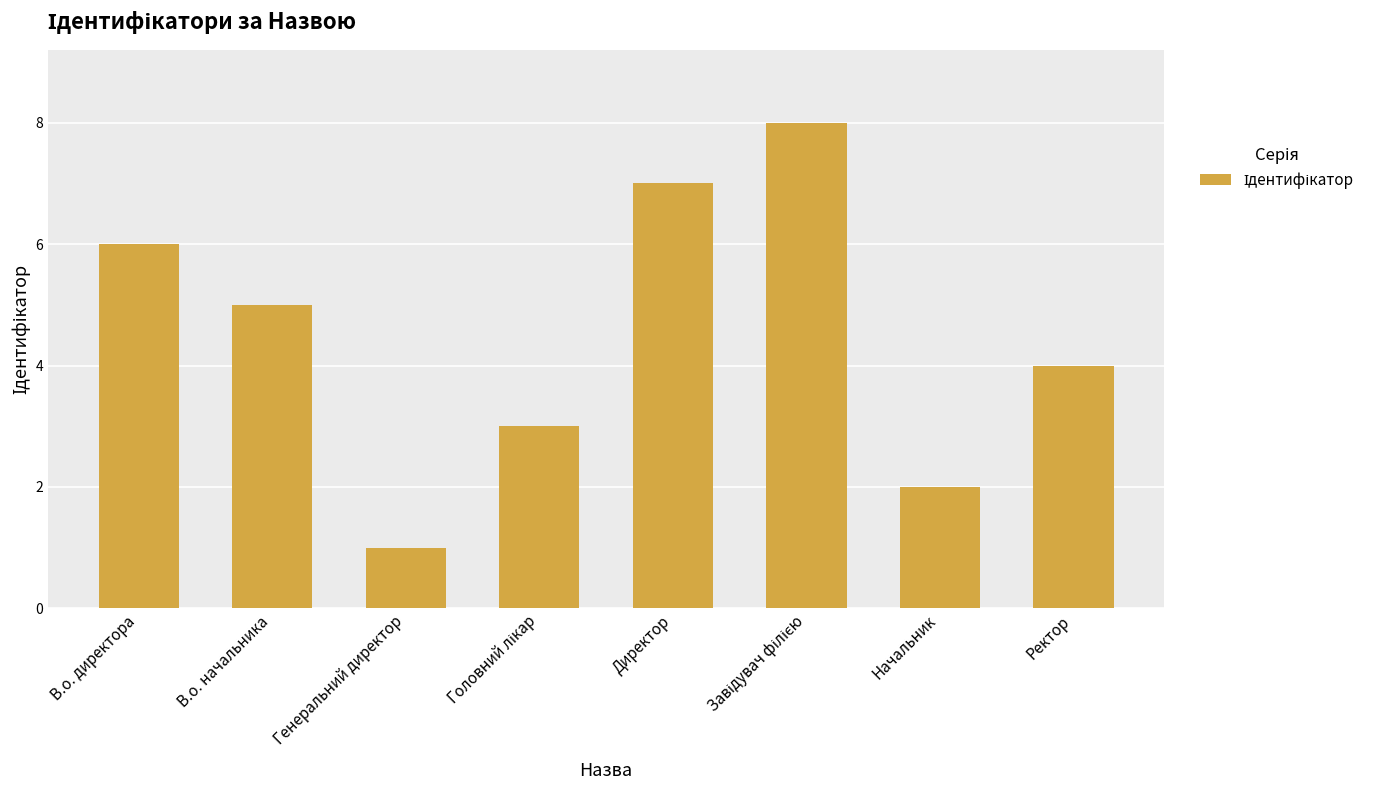

What is the difference between the maximum and minimum values?

7